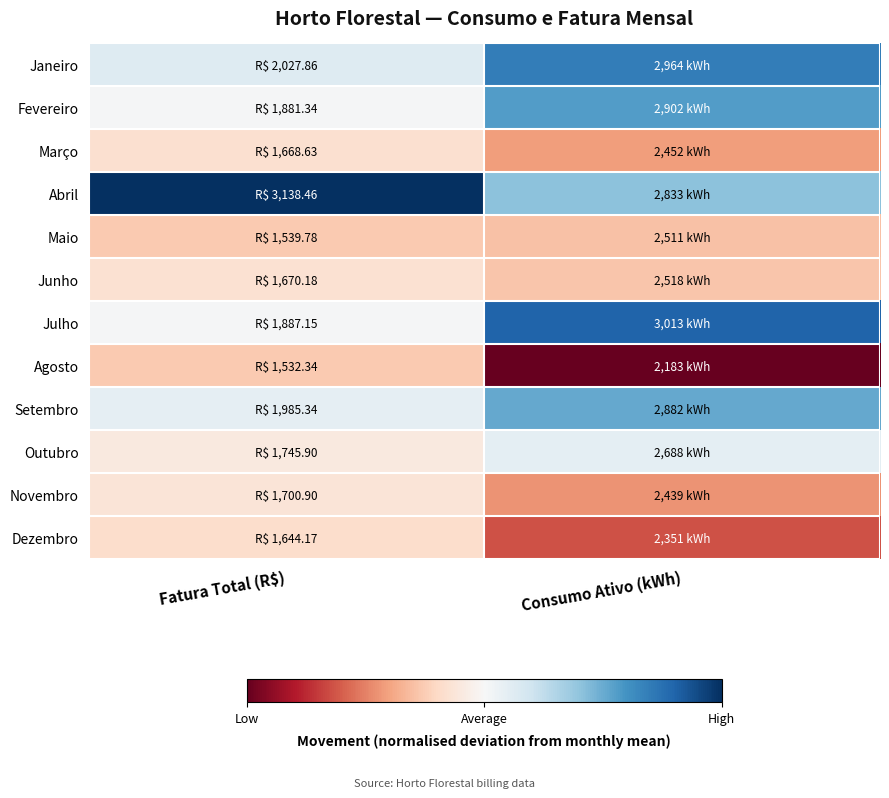

Reading left to right, list all the values displayed in this chart.

Janeiro: Fatura Total (R$)=0.1	Consumo Ativo (kWh)=0.7
Fevereiro: Fatura Total (R$)=0.0	Consumo Ativo (kWh)=0.6
Março: Fatura Total (R$)=-0.2	Consumo Ativo (kWh)=-0.4
Abril: Fatura Total (R$)=1.0	Consumo Ativo (kWh)=0.4
Maio: Fatura Total (R$)=-0.3	Consumo Ativo (kWh)=-0.3
Junho: Fatura Total (R$)=-0.2	Consumo Ativo (kWh)=-0.3
Julho: Fatura Total (R$)=0.0	Consumo Ativo (kWh)=0.8
Agosto: Fatura Total (R$)=-0.3	Consumo Ativo (kWh)=-1.0
Setembro: Fatura Total (R$)=0.1	Consumo Ativo (kWh)=0.5
Outubro: Fatura Total (R$)=-0.1	Consumo Ativo (kWh)=0.1
Novembro: Fatura Total (R$)=-0.1	Consumo Ativo (kWh)=-0.4
Dezembro: Fatura Total (R$)=-0.2	Consumo Ativo (kWh)=-0.6